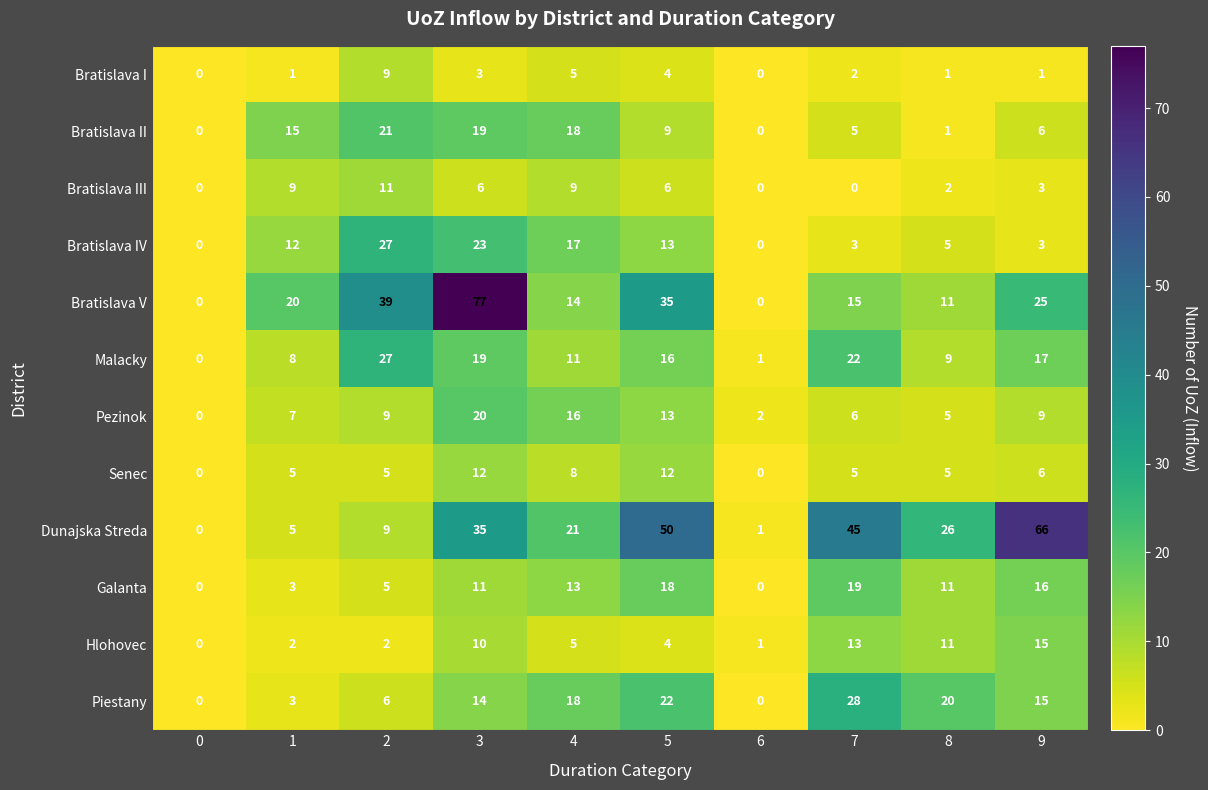

How many data points does each series have?

10